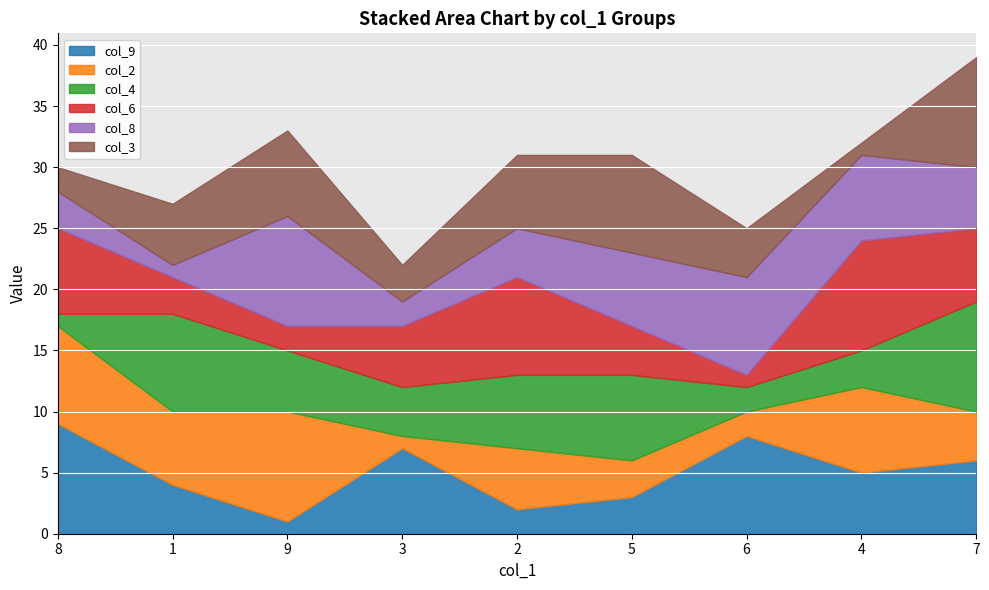

After their last crossing, which series has the higher values: col_9 or col_6?

col_6